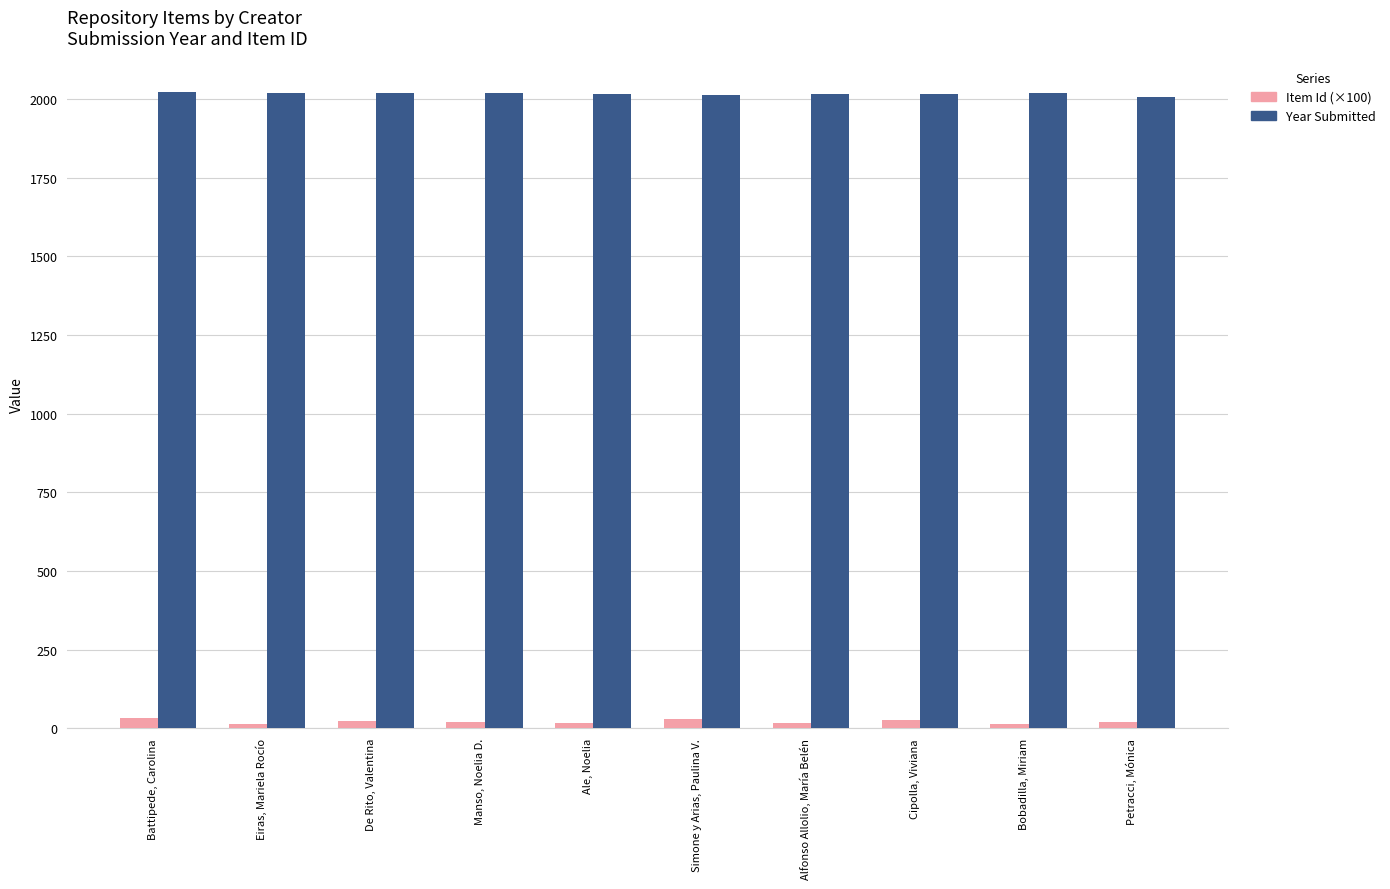

What is the sum of all Item Id (×100) values?

214.4